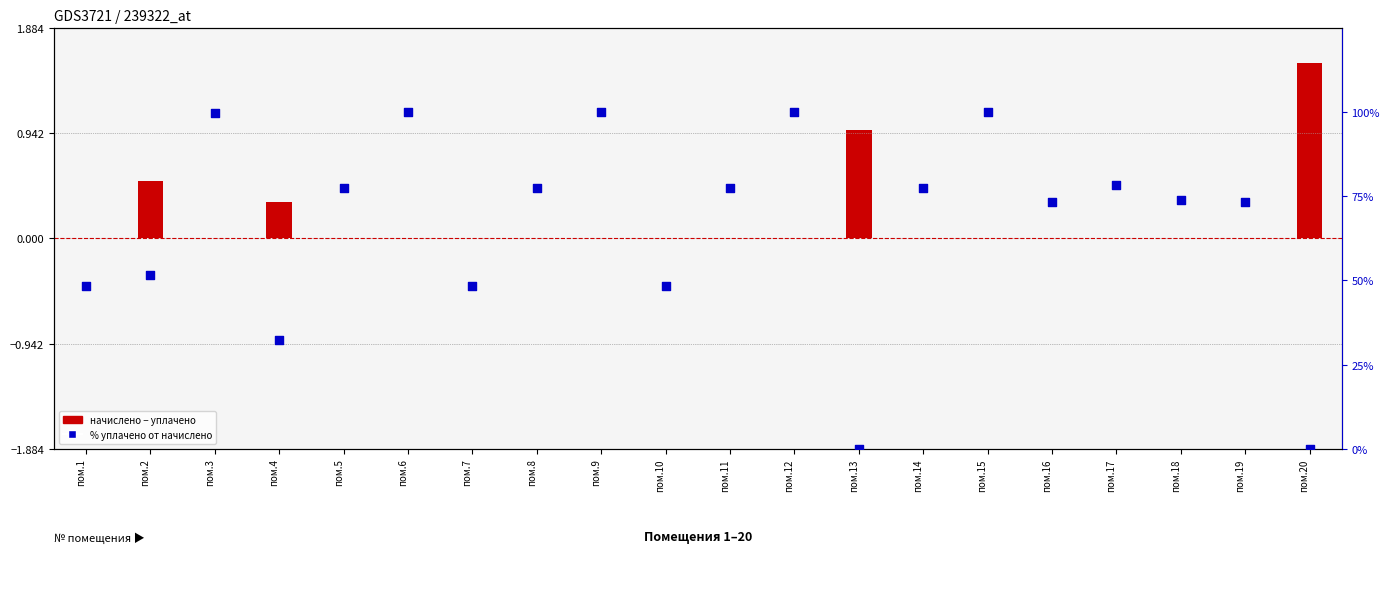

Which series has the largest total across all categories?

% уплачено от начислено